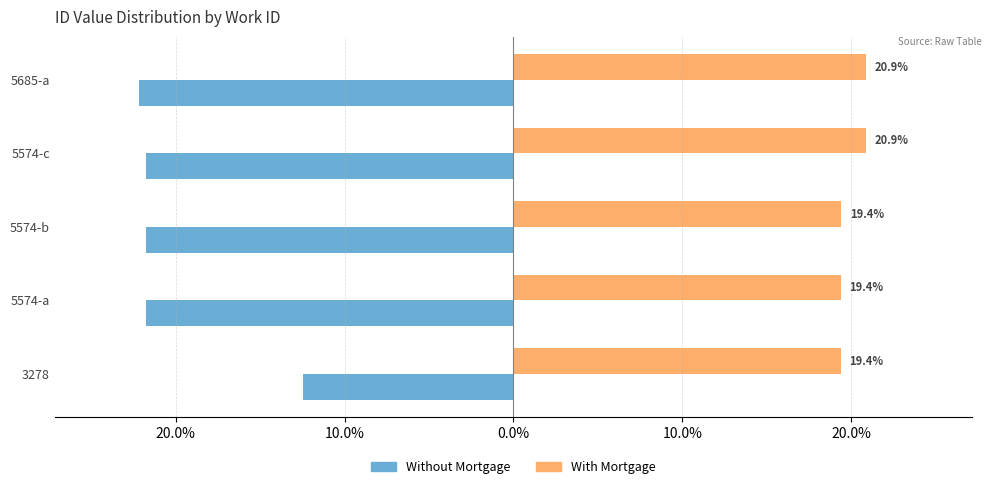

What are all the series names shown in the legend?

Without Mortgage, With Mortgage